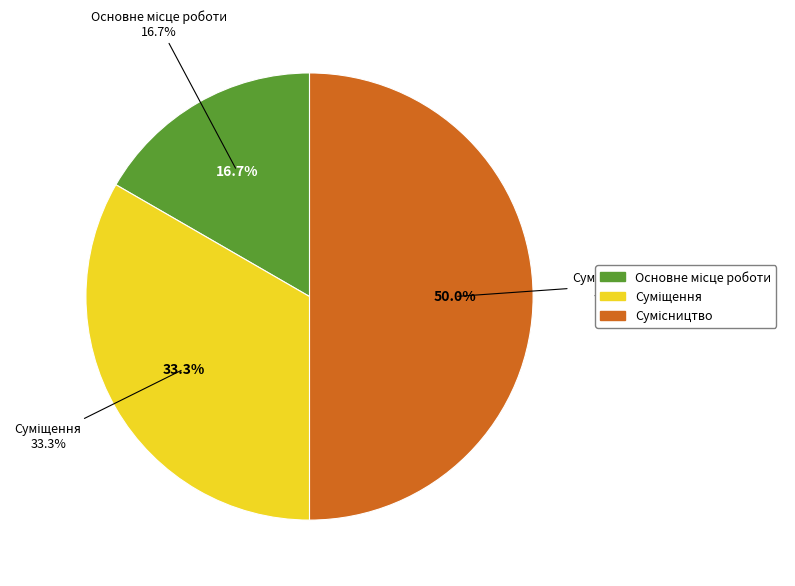

True or false: Сумісництво accounts for 50% of the total.

True